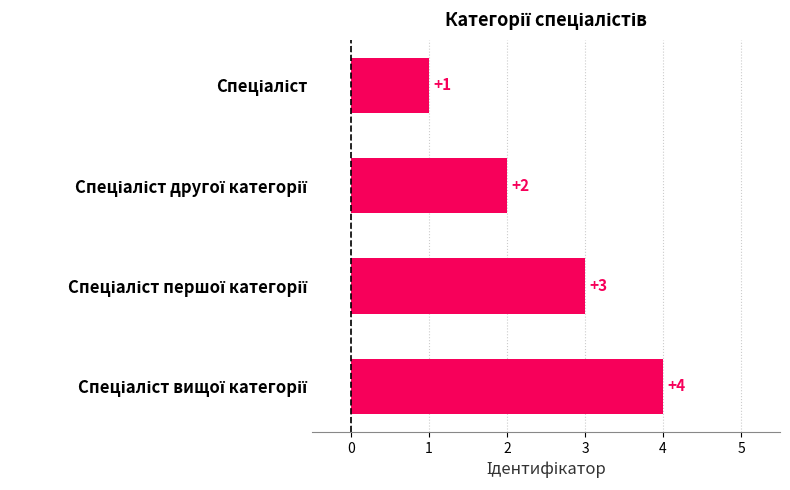

What is the maximum value shown in the chart?

4